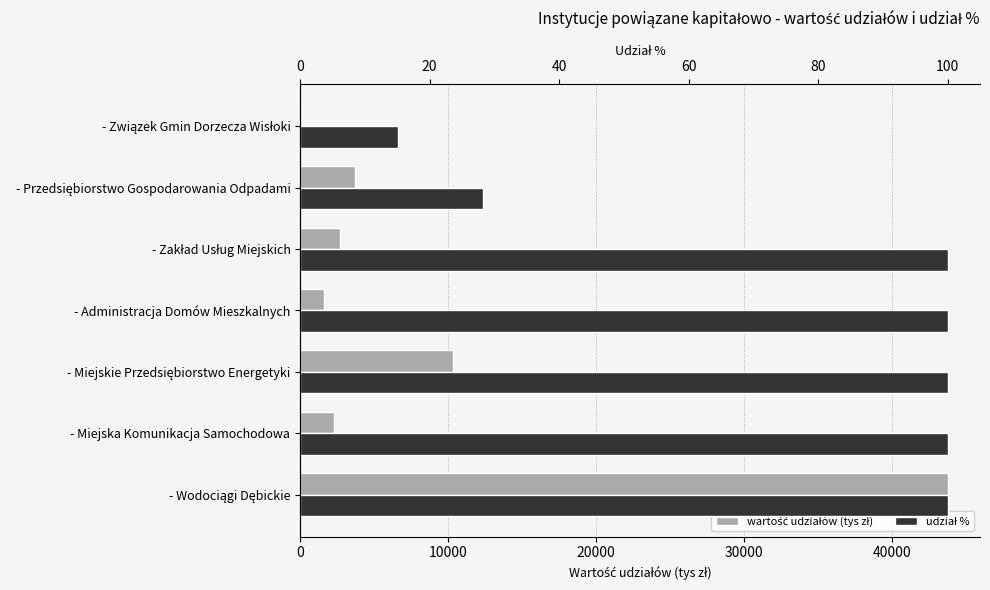

What is the highest value of the udział % series?

100.0